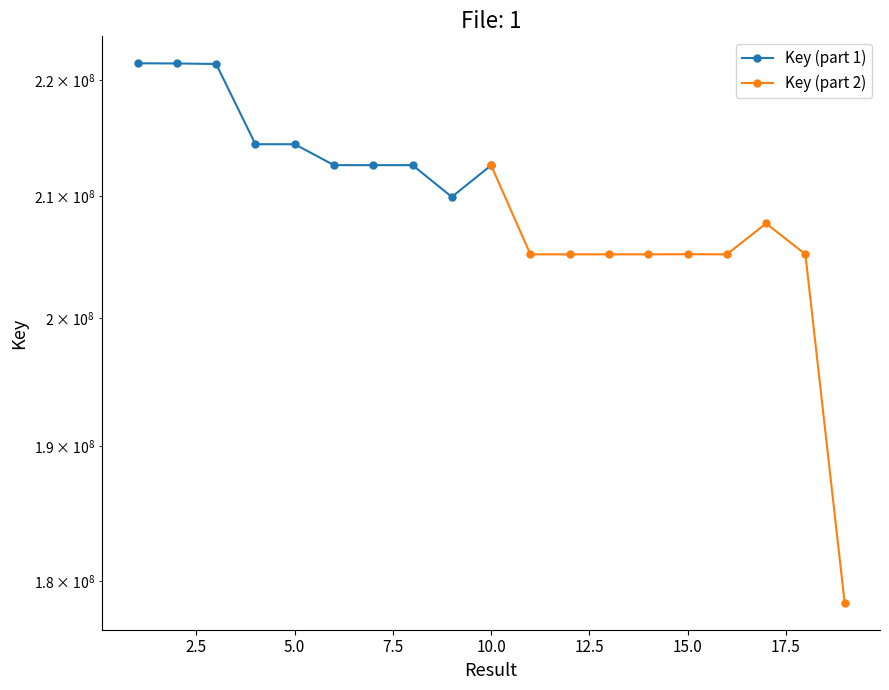

True or false: Key (part 2) has a value of 205198661 at 15.0.

True